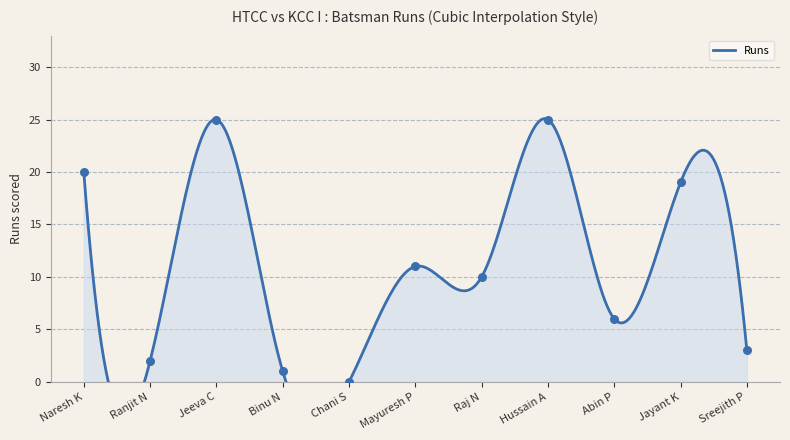

What is the change in value from Binu N to Jayant K?

+18